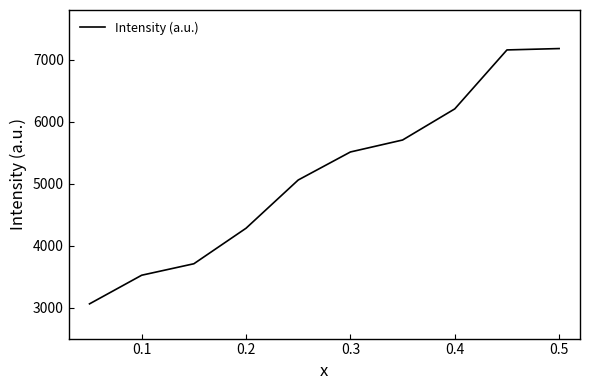

Does the chart display data point markers on the line(s)?

No